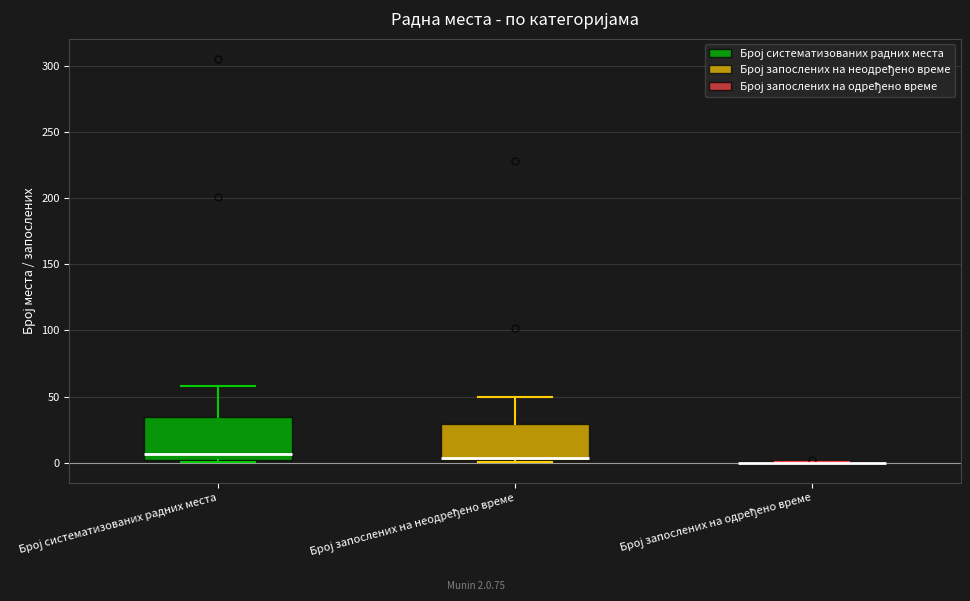

Reading left to right, transcribe this box plot: for each box, give where its median line is, the range the box spans, and where its two whiskers end, as read against the y-axis. The values are not printed on the chart, so give them approximately, as read against the axis.

Број систематизованих радних места: median 5, box 0 to 35, whiskers 0 to 60
Број запослених на неодређено време: median 5, box 0 to 30, whiskers 0 to 50
Број запослених на одређено време: box collapsed to a line at 0, whiskers 0 to 0